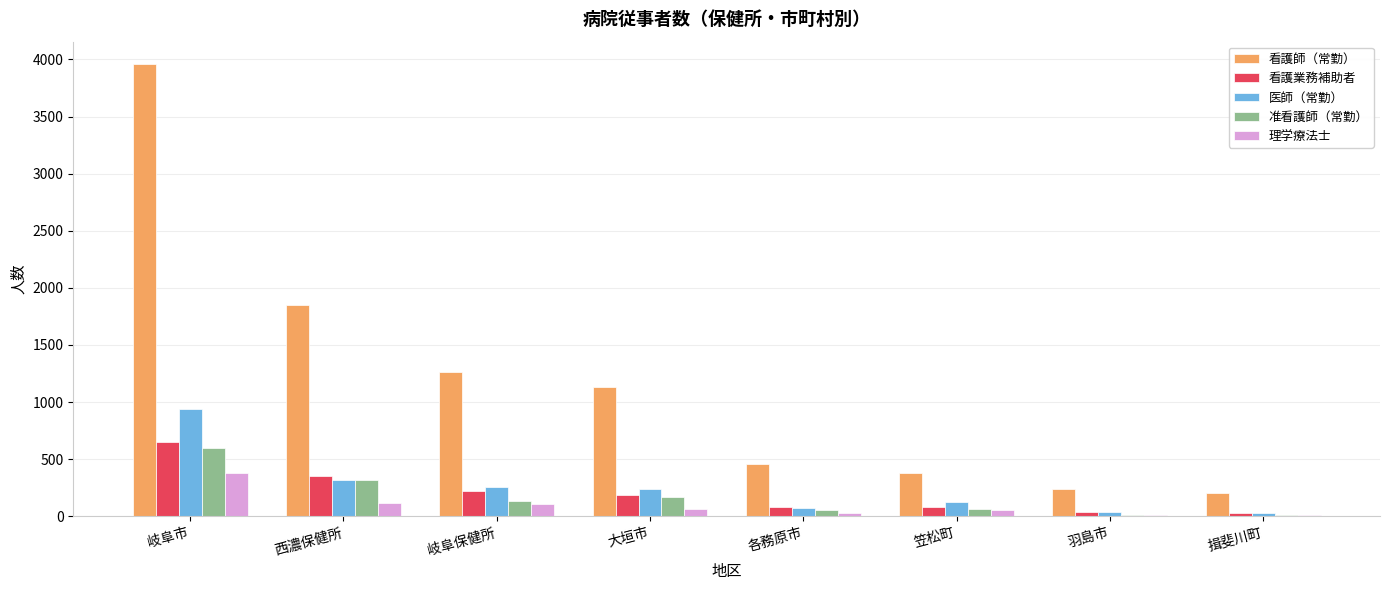

How many distinct data groups are displayed?

5